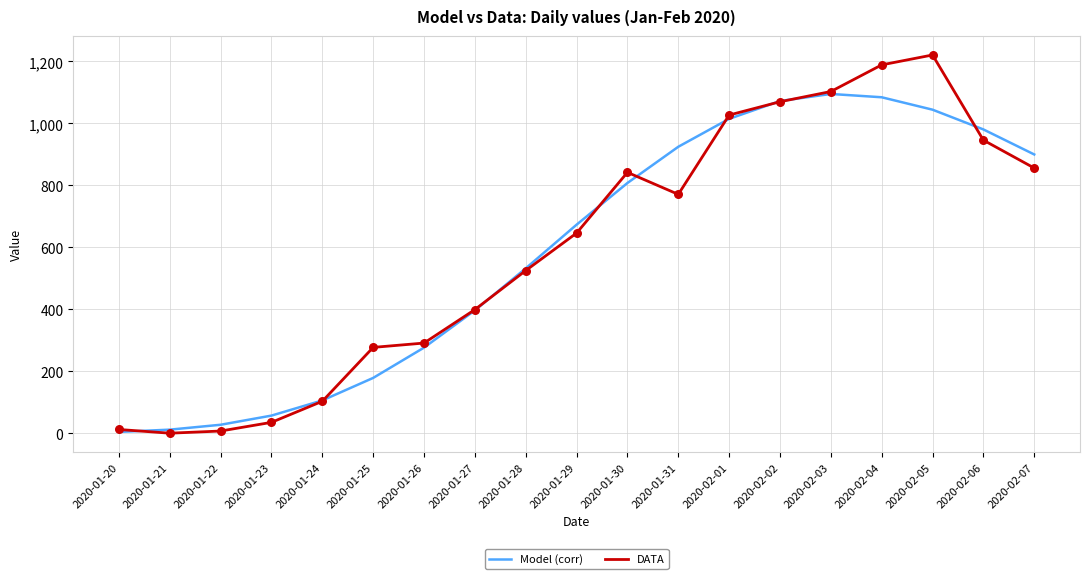

What is the total value across all series at 2020-02-07?

1755.8